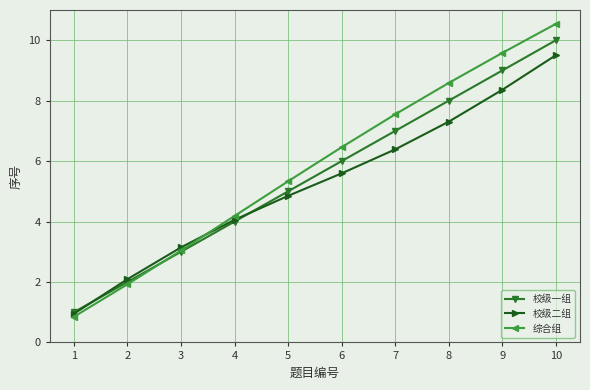

What is the difference between the second highest and minimum values in the 校级一组 series?

8.0